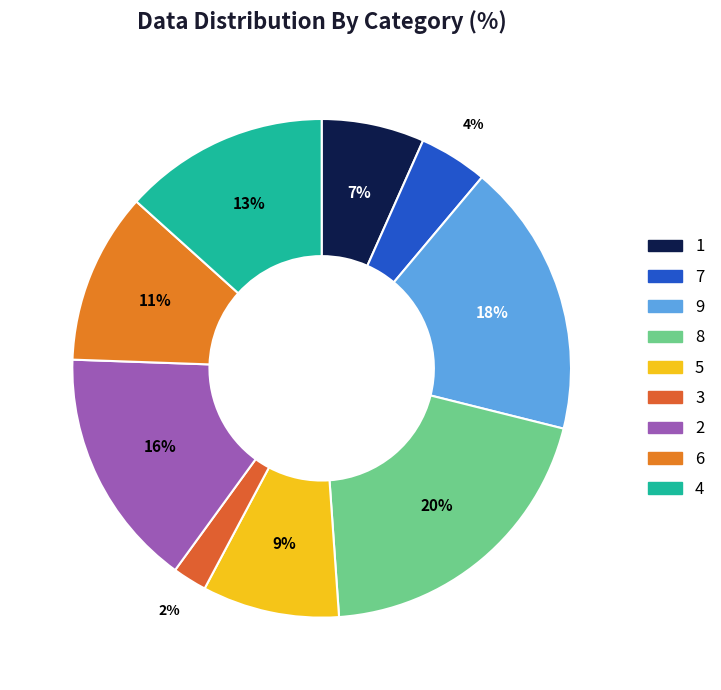

Does 6 represent more than half of the total?

No